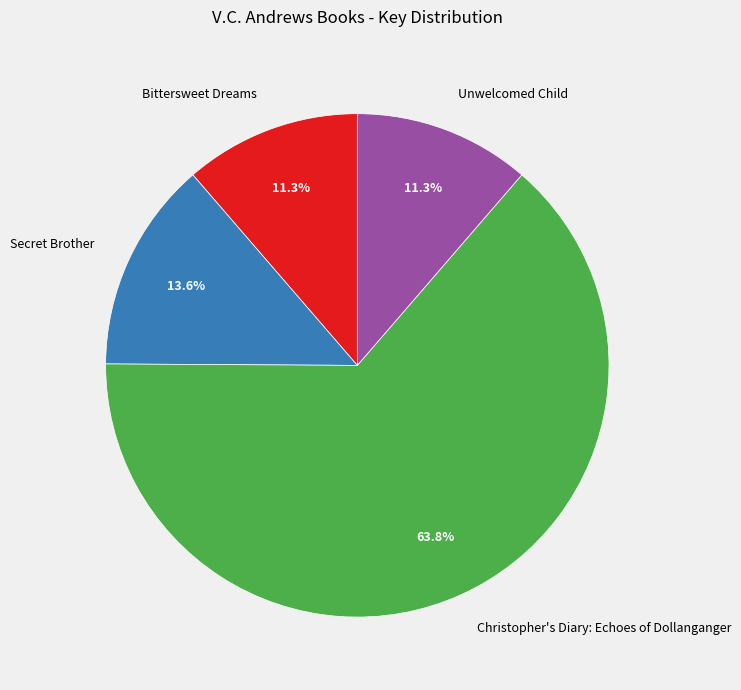

To the nearest percent, what percentage of the pie is Bittersweet Dreams?

11%